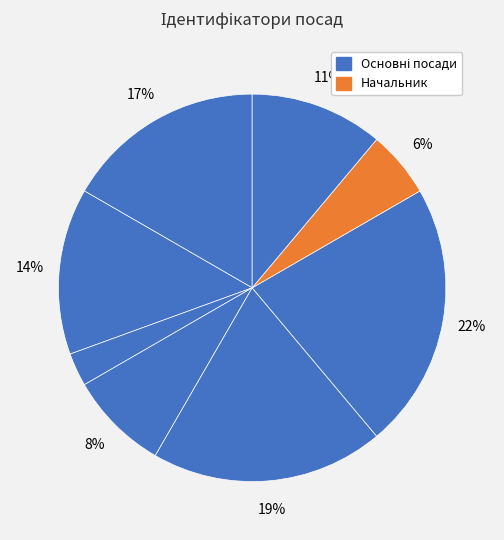

How many slices are in this pie chart?

8